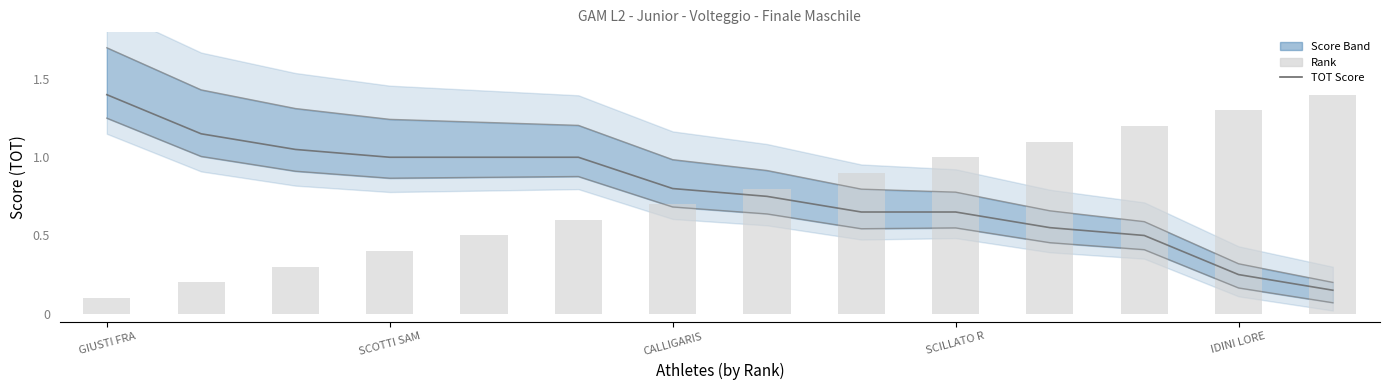

Is it true that Rank equals 0.1 at GIUSTI FRA?

True